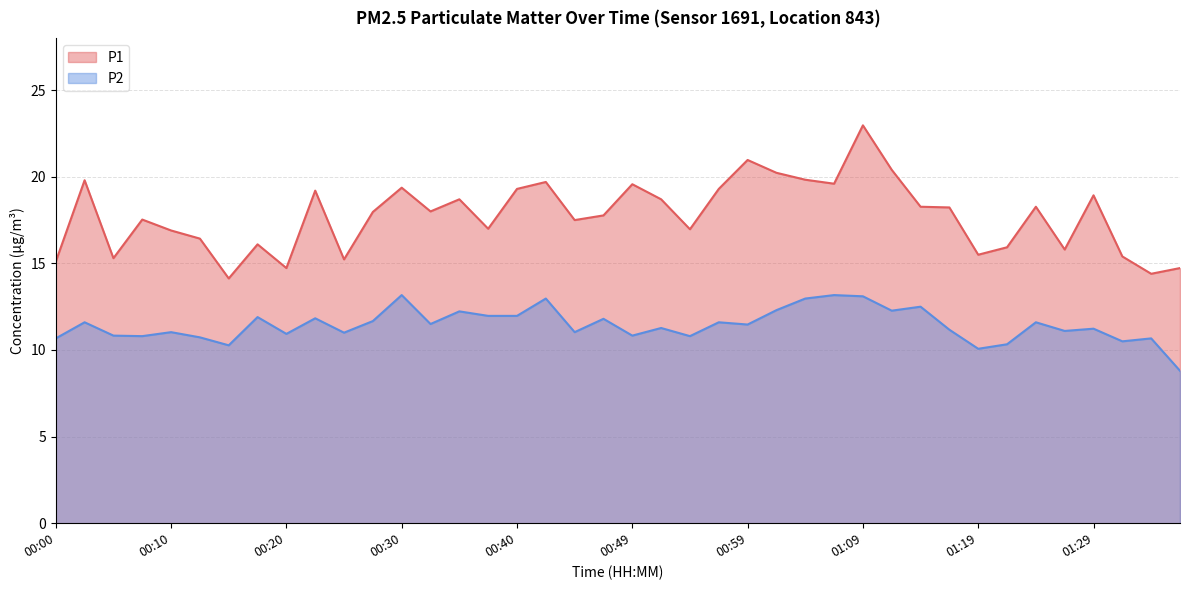

How many lines are shown in the chart?

2